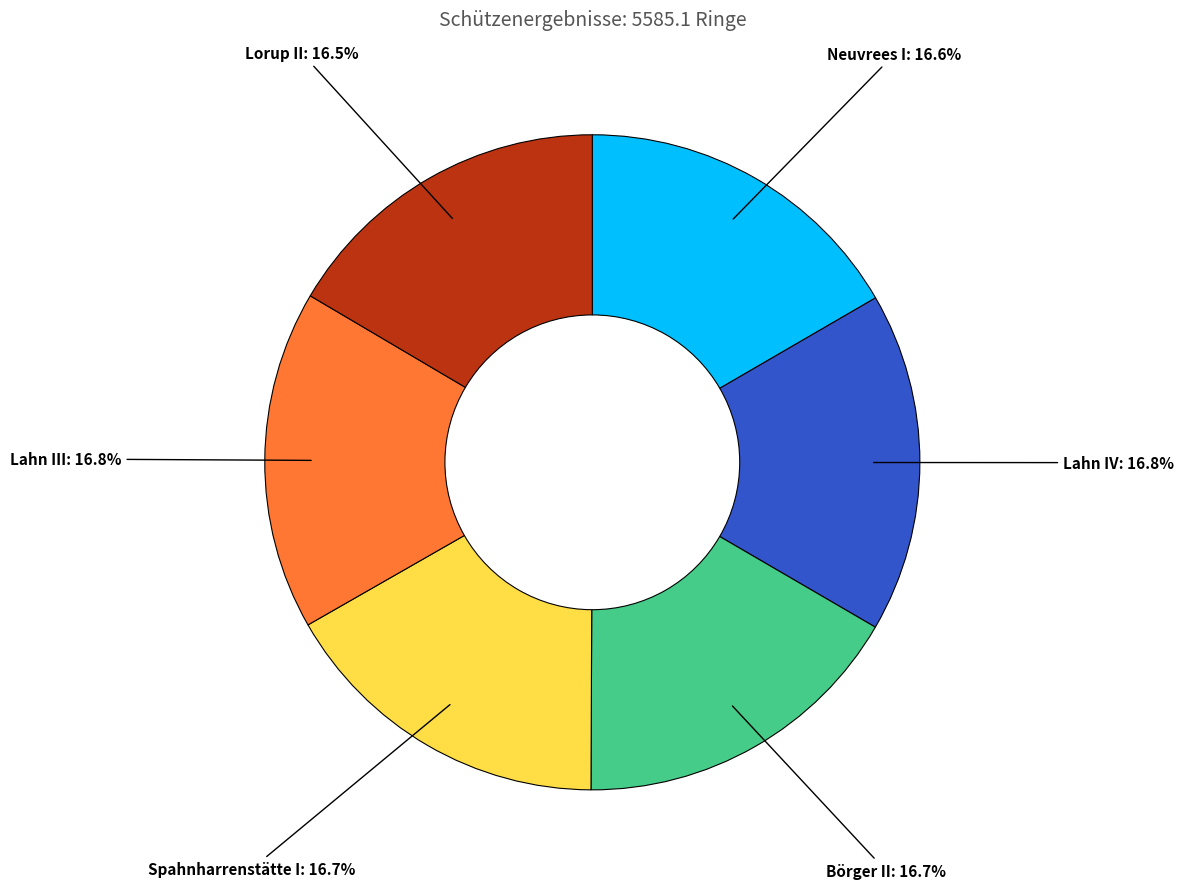

What portion of the pie excludes Spahnharrenstätte I?

83.3%